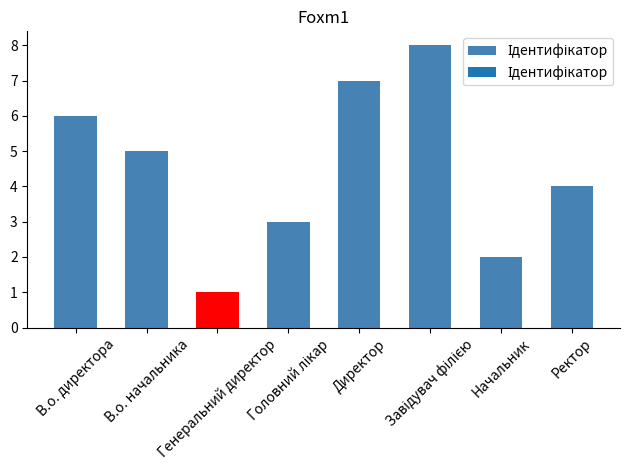

What is the sum of the values at Завідувач філією and В.о. начальника?

13